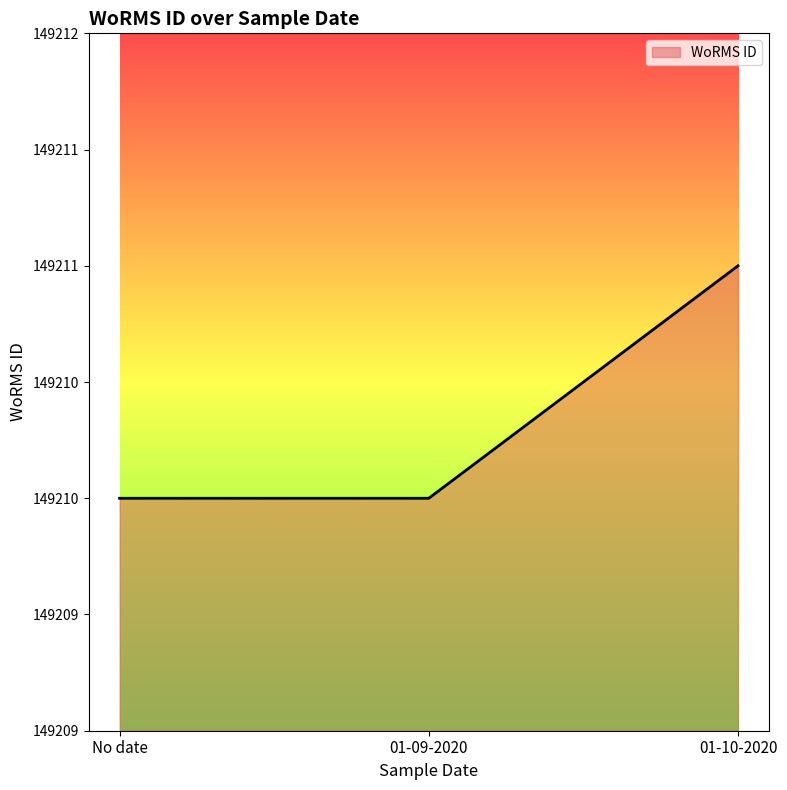

What is the value of the 3rd point from the left?

149211